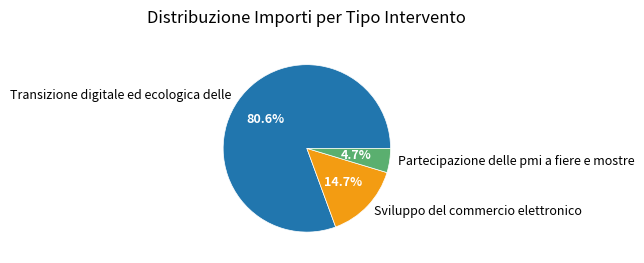

Does Transizione digitale ed ecologica delle account for over 50% of the chart?

Yes